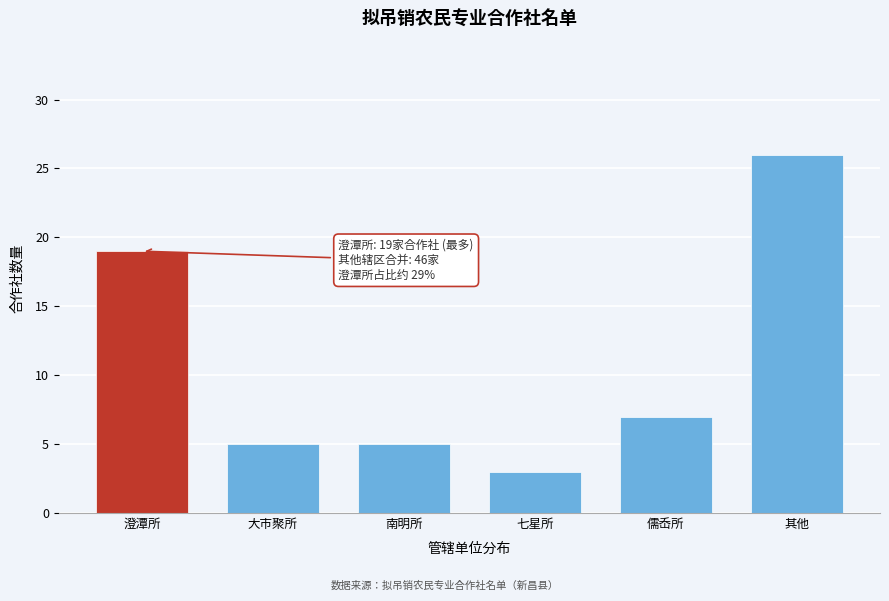

Reading left to right, list all the values displayed in this chart.

澄潭所=19	大市聚所=5	南明所=5	七星所=3	儒岙所=7	其他=26